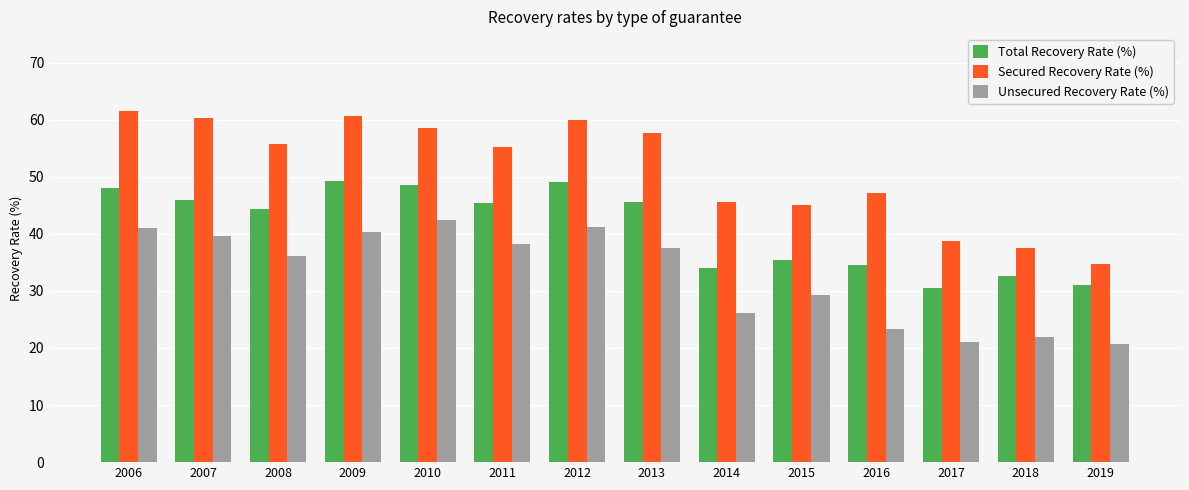

At which label does Total Recovery Rate (%) first exceed 45?

2006